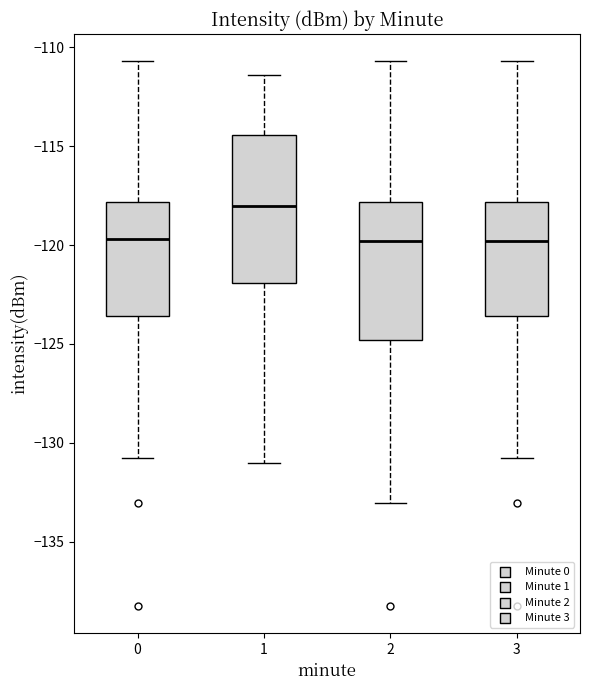

Reading left to right, read every box against the y-axis: the position of its median line, the range the box covers, and the ends of its whiskers. The values are not printed on the chart, so give them approximately, as read against the axis.

0: median -119.5, box -123.5 to -118.0, whiskers -131.0 to -110.5
1: median -118.0, box -122.0 to -114.5, whiskers -131.0 to -111.5
2: median -120.0, box -125.0 to -118.0, whiskers -133.0 to -110.5
3: median -120.0, box -123.5 to -118.0, whiskers -131.0 to -110.5